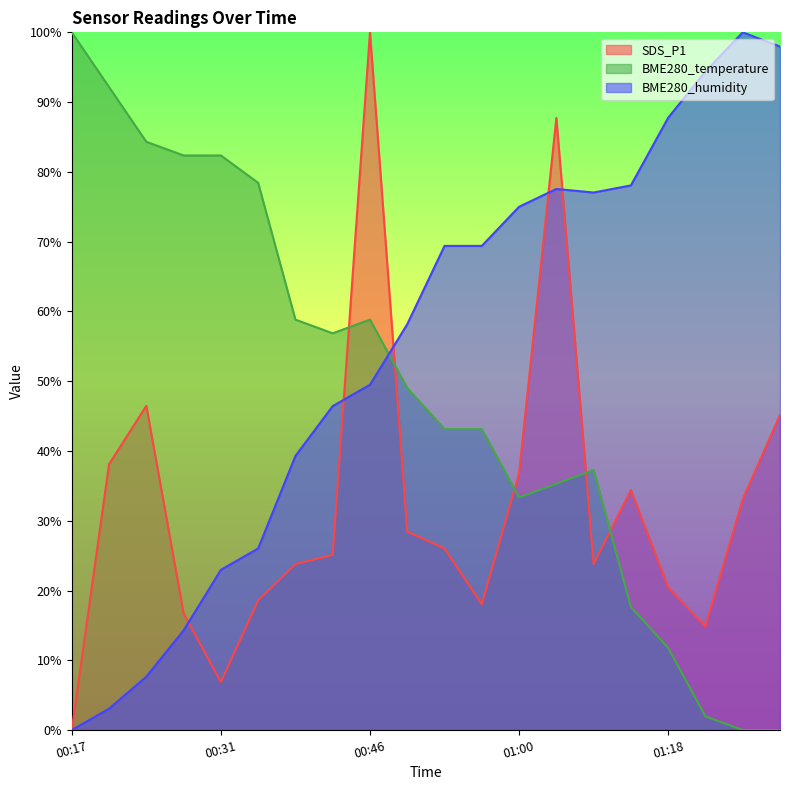

How many interior local peaks does the BME280_humidity series have?

2